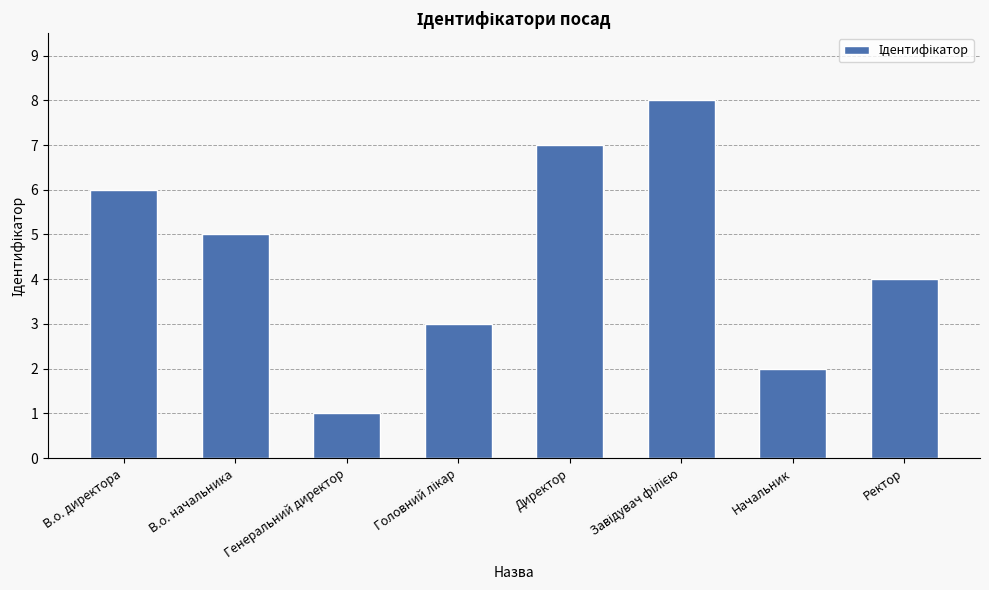

Between Генеральний директор and Начальник, which is larger?

Начальник